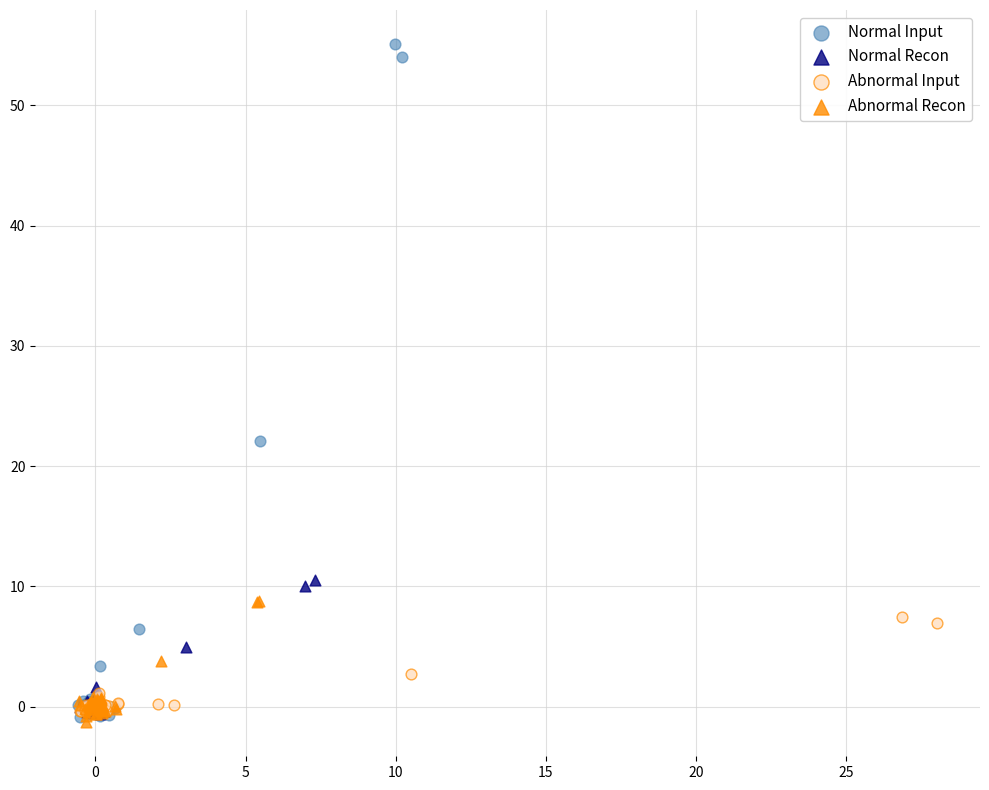

Which series has the largest Y range (max minus min)?

Normal Input